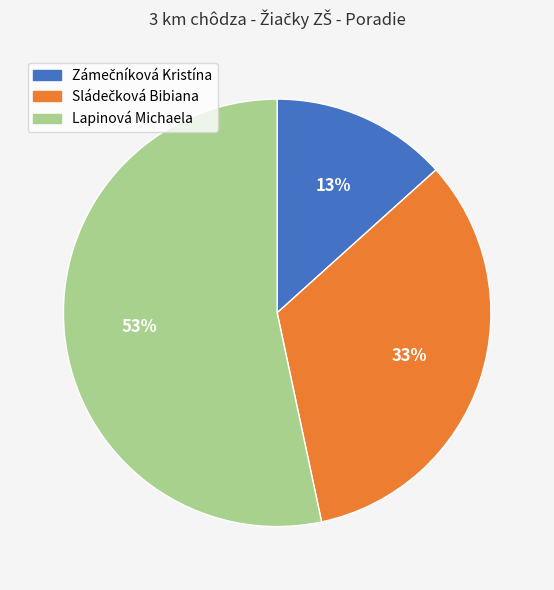

Is it true that Lapinová Michaela is 53% of the pie?

True